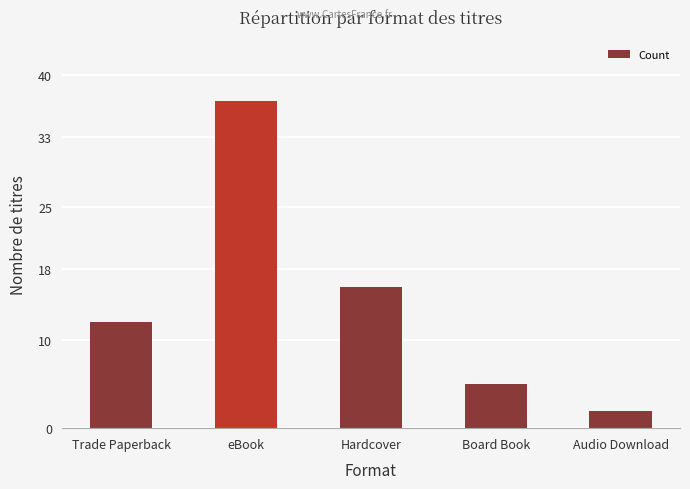

How many bars are there in total?

5